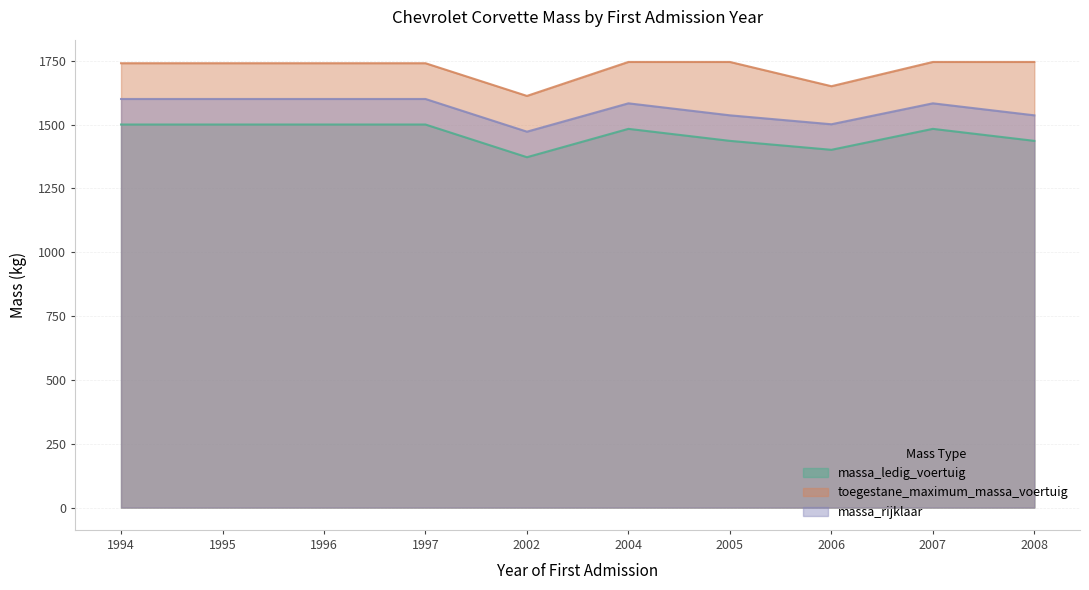

True or false: massa_ledig_voertuig has more than 1 points higher than both neighbors.

True